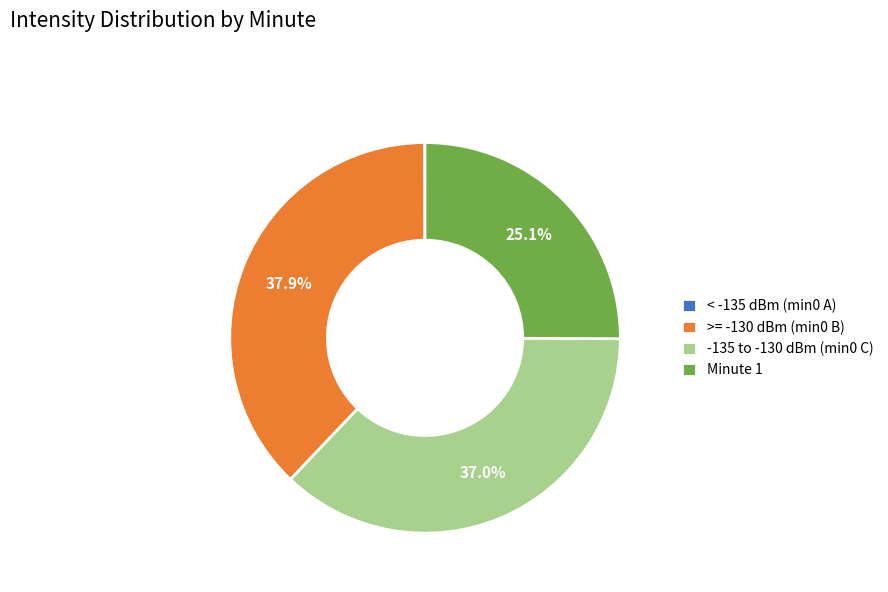

Does any single category account for the majority?

No